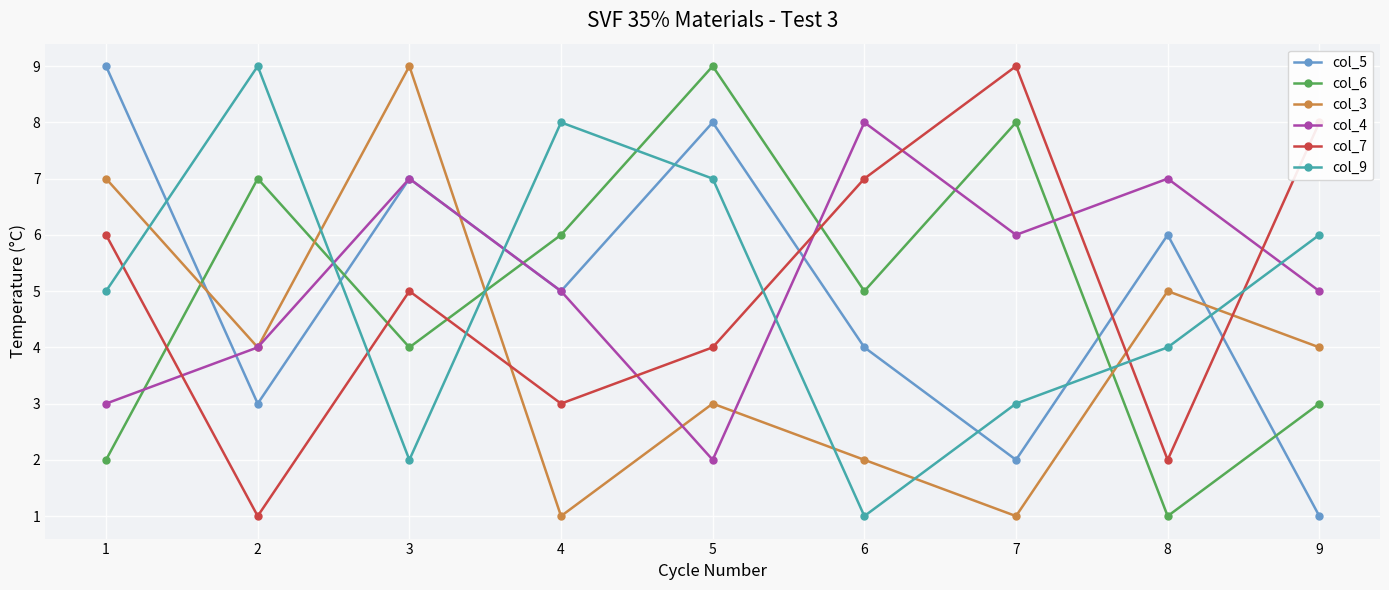

What is the lowest value of the col_6 series?

1